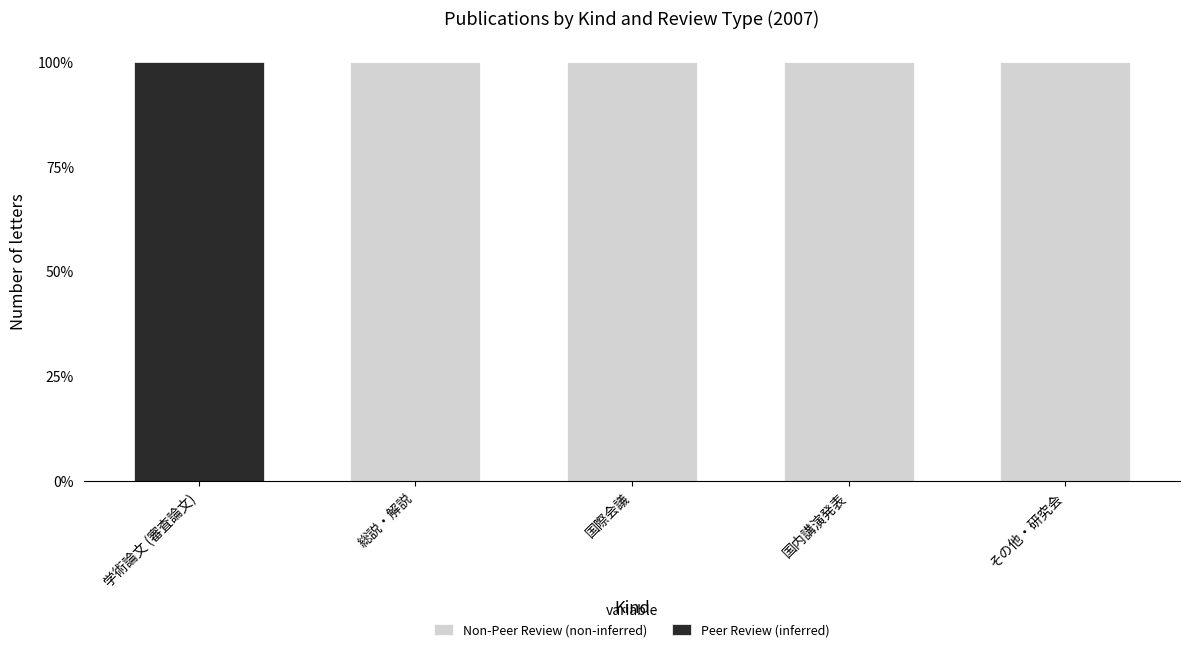

What is the total value across all series at その他・研究会?

100